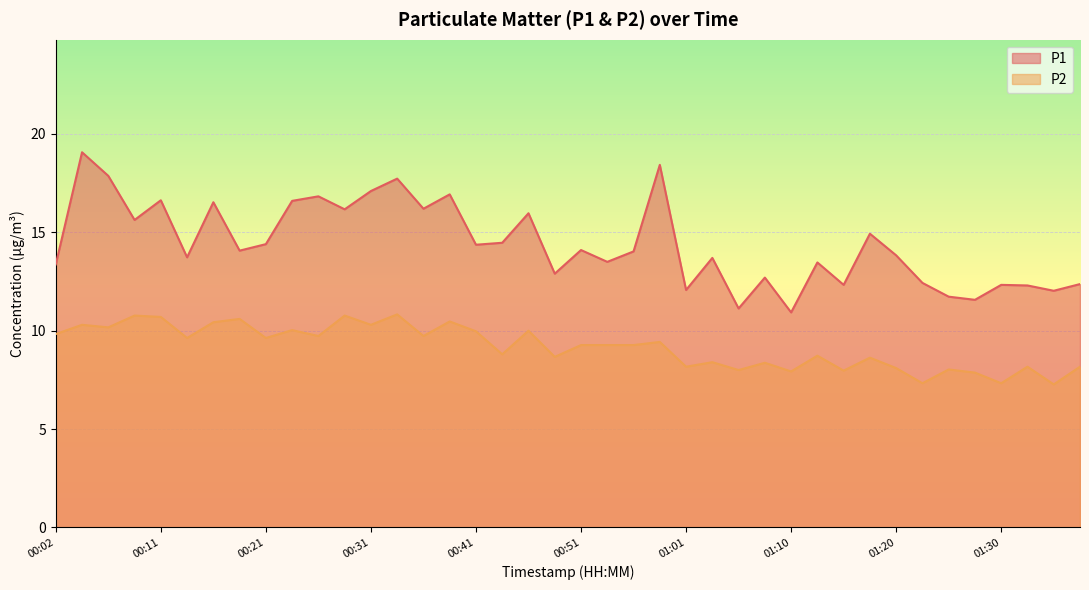

The value of P1 at 00:09 is 15.6. True or false?

True